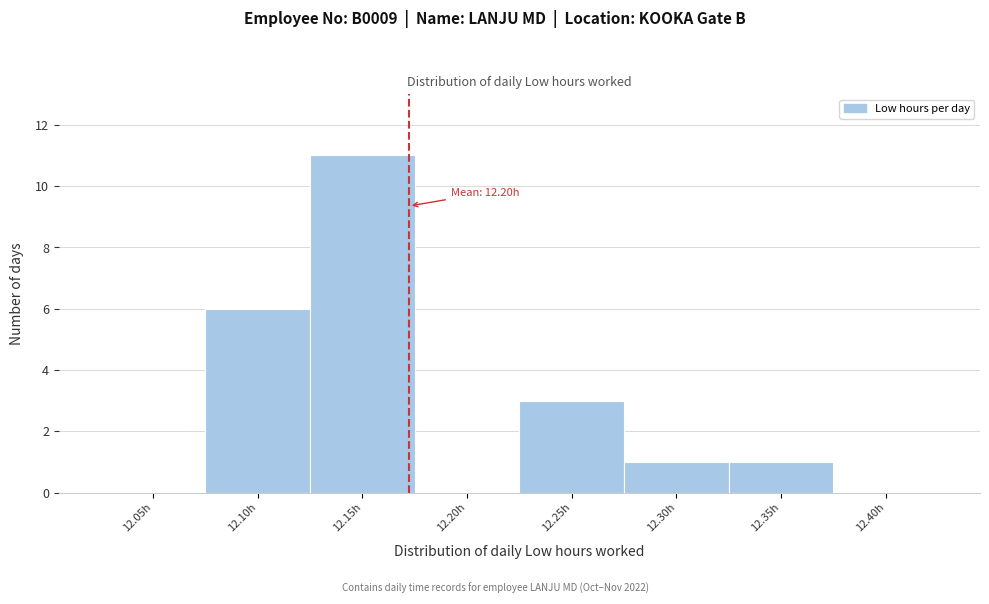

Reading left to right, transcribe all the data shown in this chart.

12.05h=0	12.10h=6	12.15h=11	12.20h=0	12.25h=3	12.30h=1	12.35h=1	12.40h=0